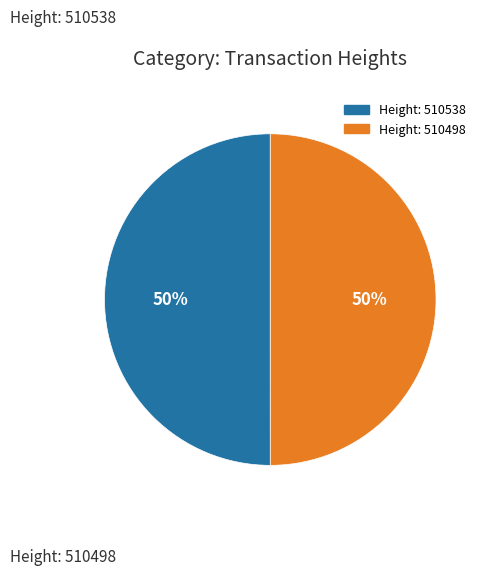

To the nearest percent, what is the average slice percentage?

50%